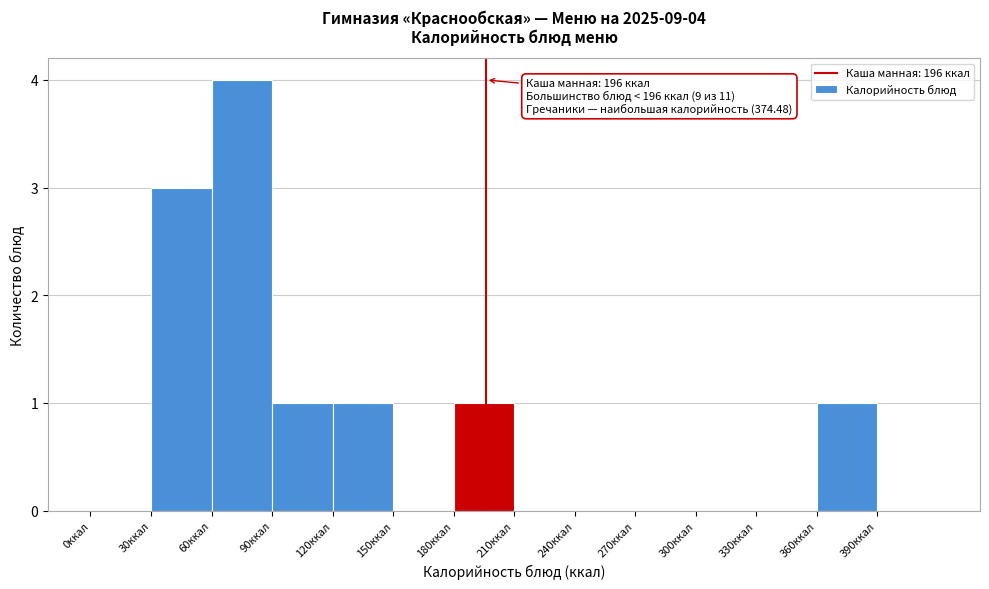

Which range on the x-axis has the tallest bar?

60 to 90